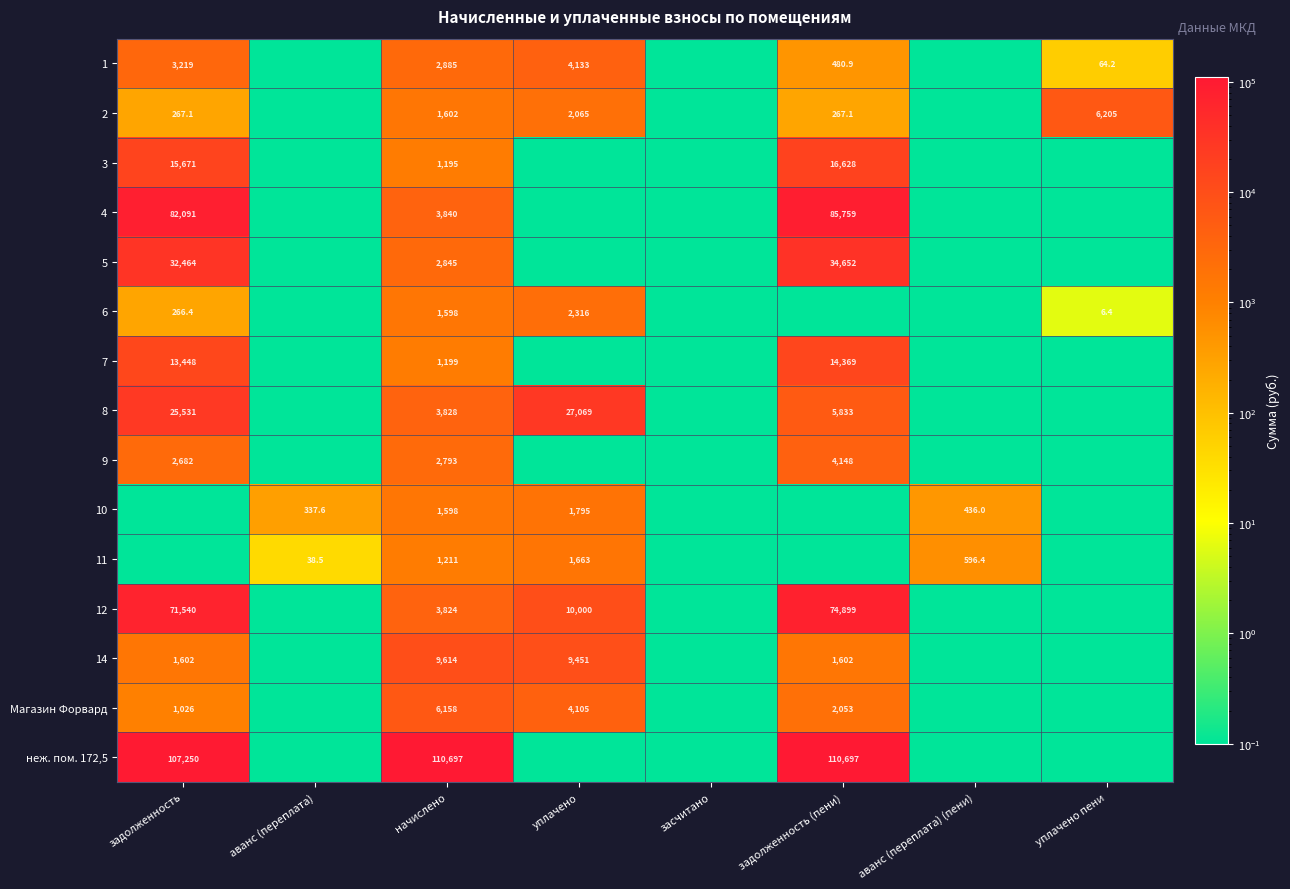

The 4 series shows 108814.1 at задолженность. True or false?

False